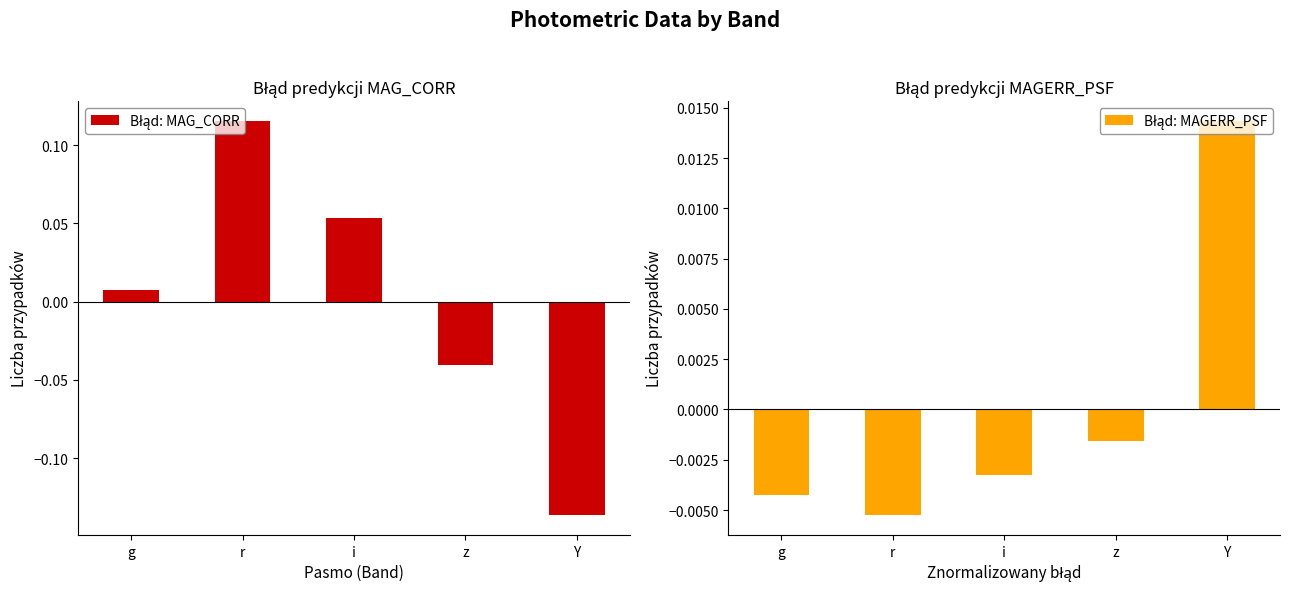

Rank the categories by Błąd: MAG_CORR value from highest to lowest.

r, i, g, z, Y